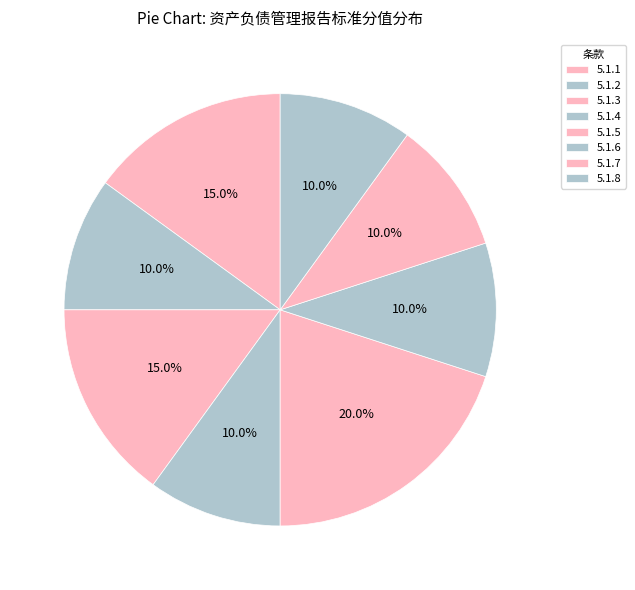

Is 5.1.8 the majority of the pie?

No